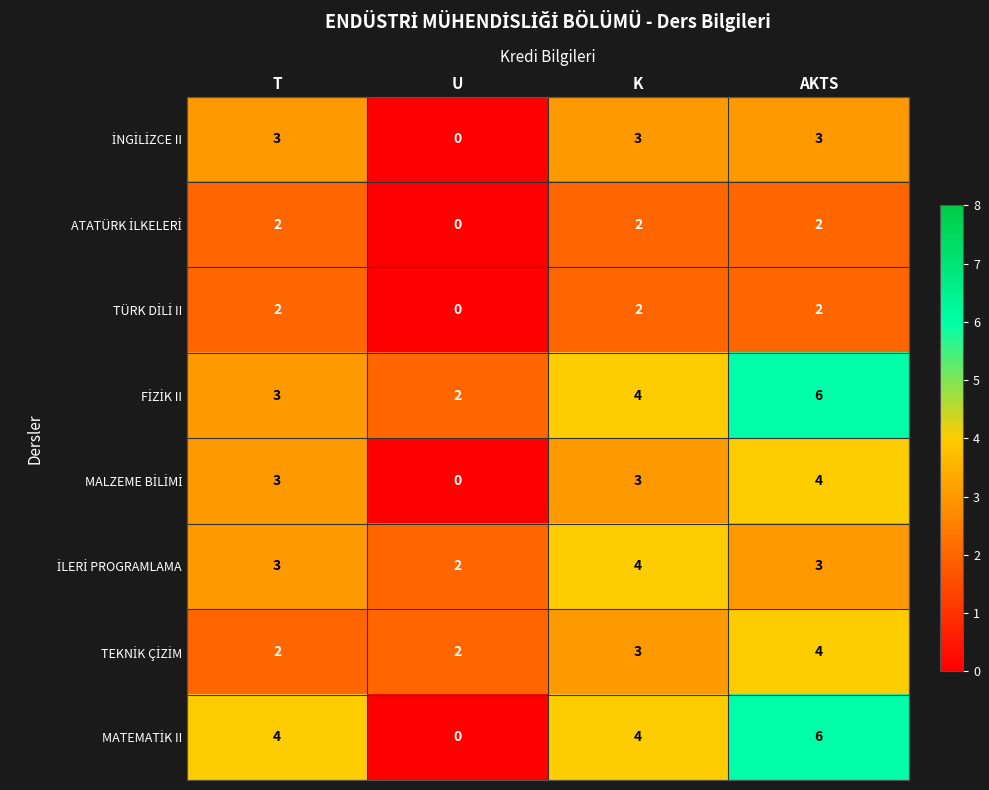

Which label corresponds to the smallest value in the chart?

U